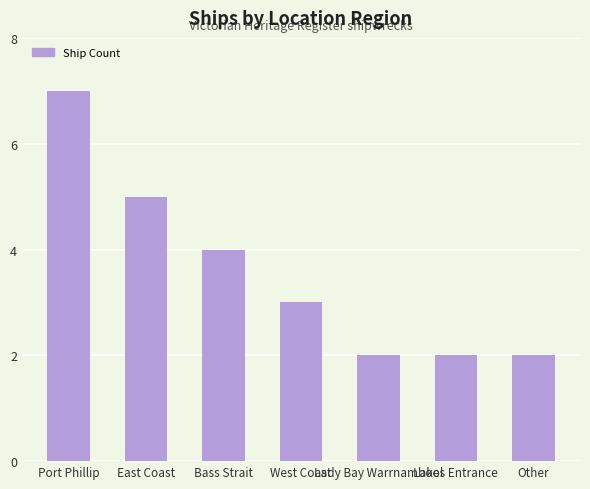

What is the maximum value shown in the chart?

7